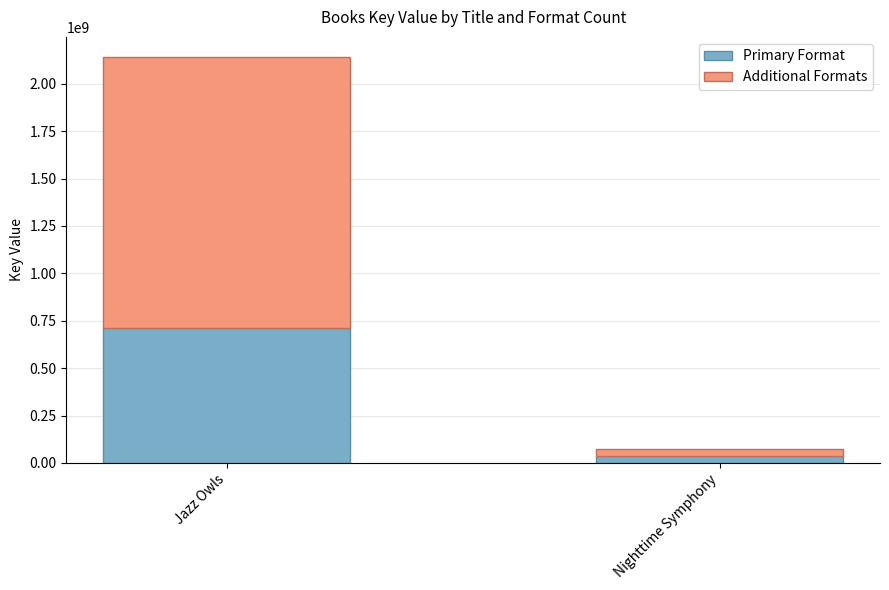

Where is Primary Format nearest to the value 374727464?

Nighttime Symphony